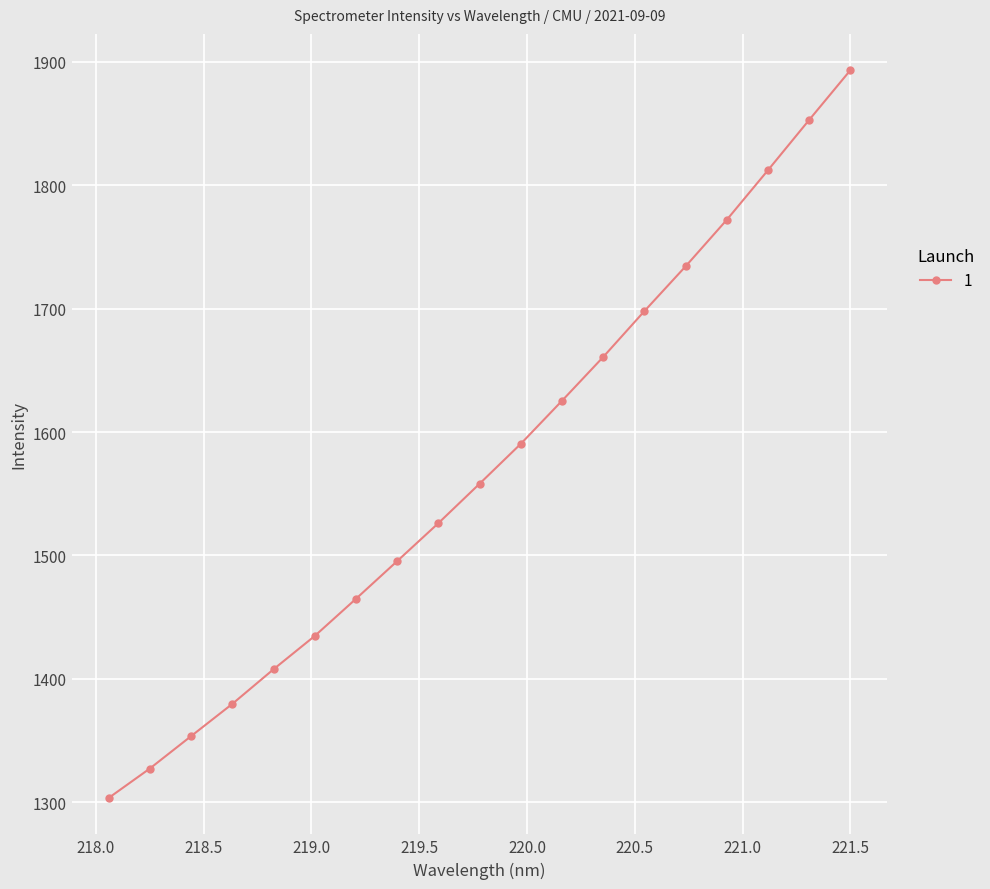

What is the sum of all values?

29890.0